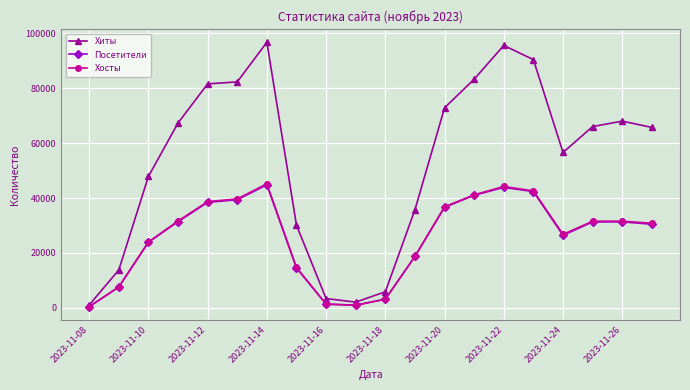

What is the maximum value shown in the chart?

96804